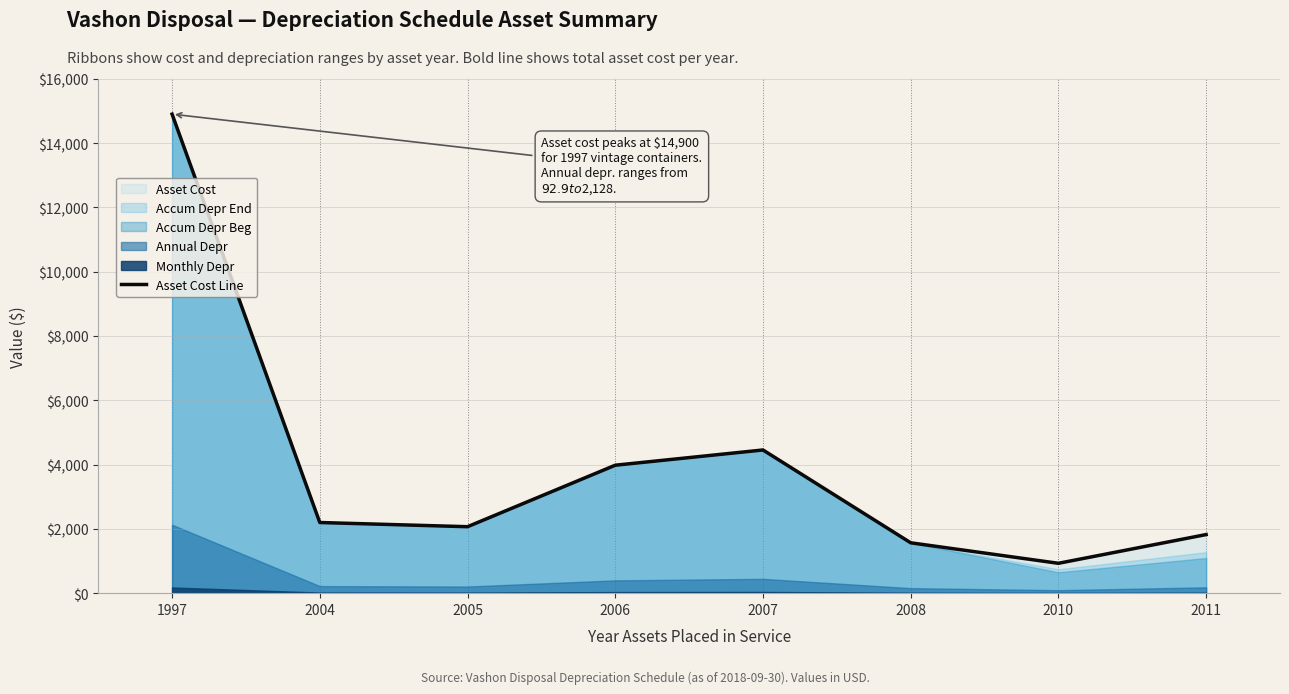

Reading left to right, what are all the values shown in this chart?

14900.0	2197.8	2067.2	3980.0	4454.0	1566.7	929.0	1822.9